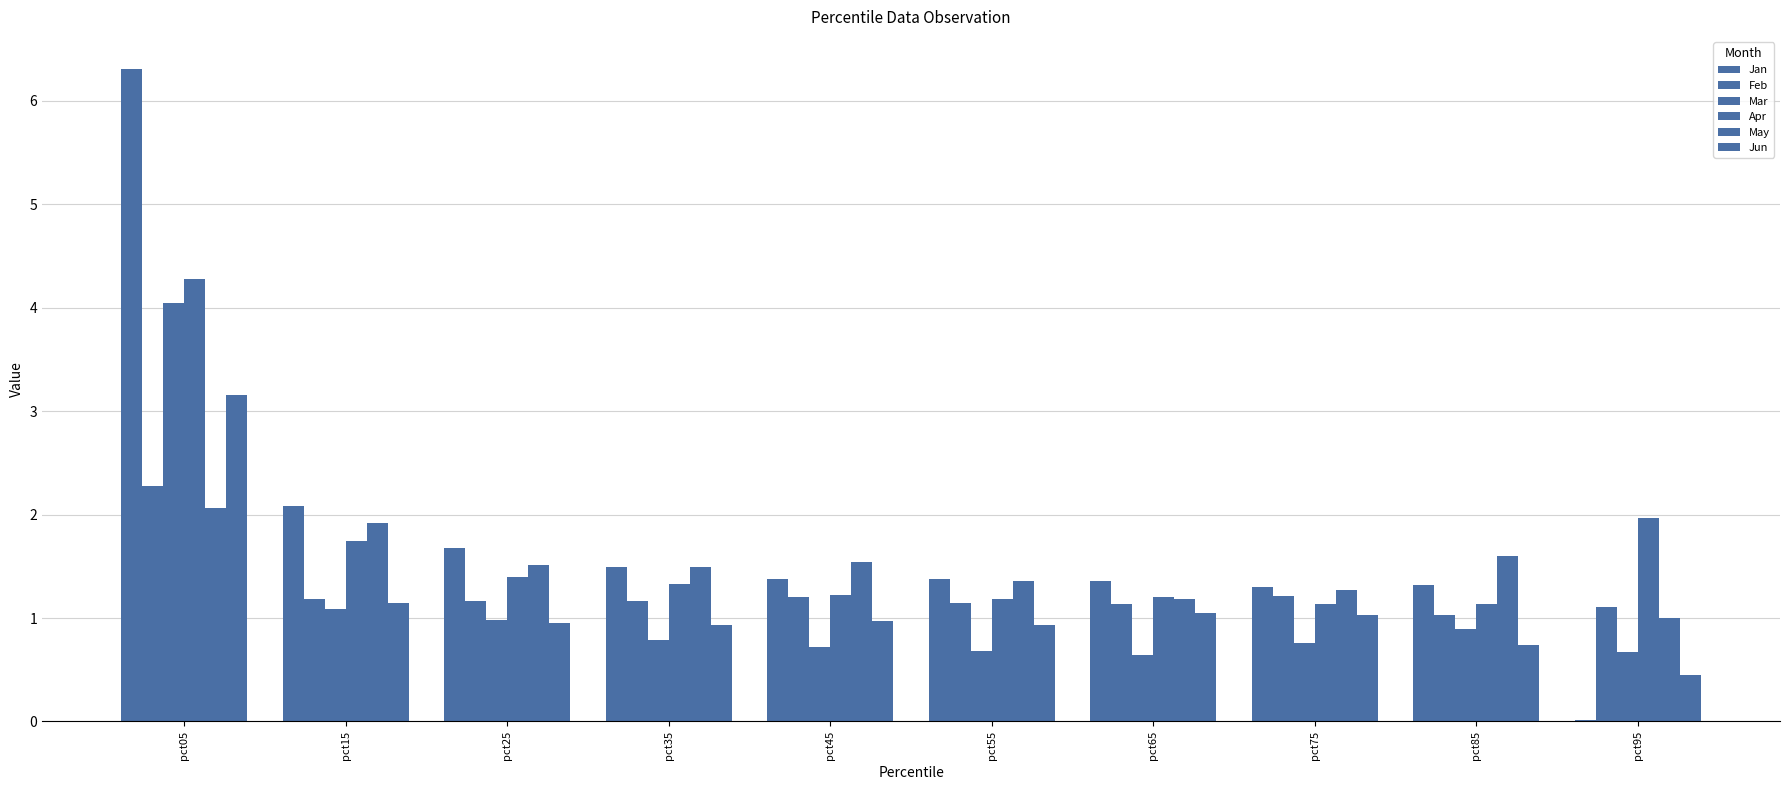

The Mar series shows 1.1 at pct65. True or false?

False